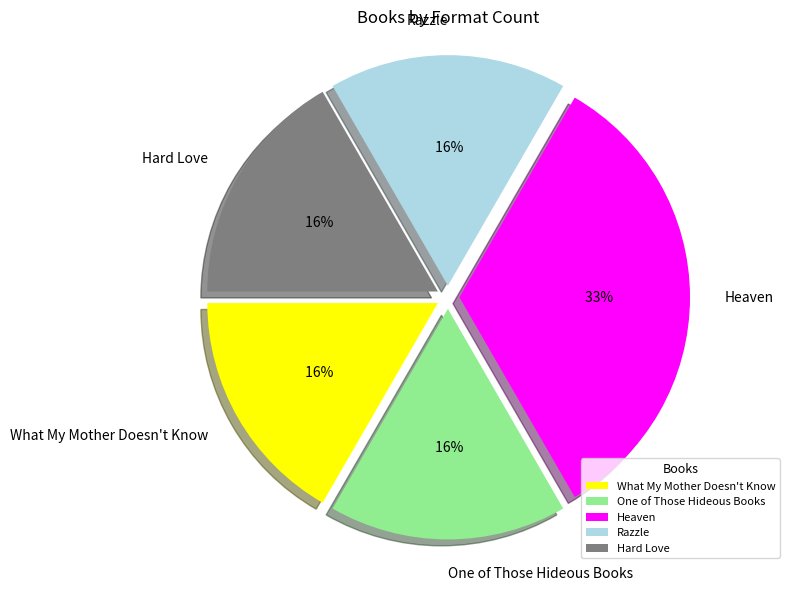

Which slice is the smallest?

What My Mother Doesn't Know